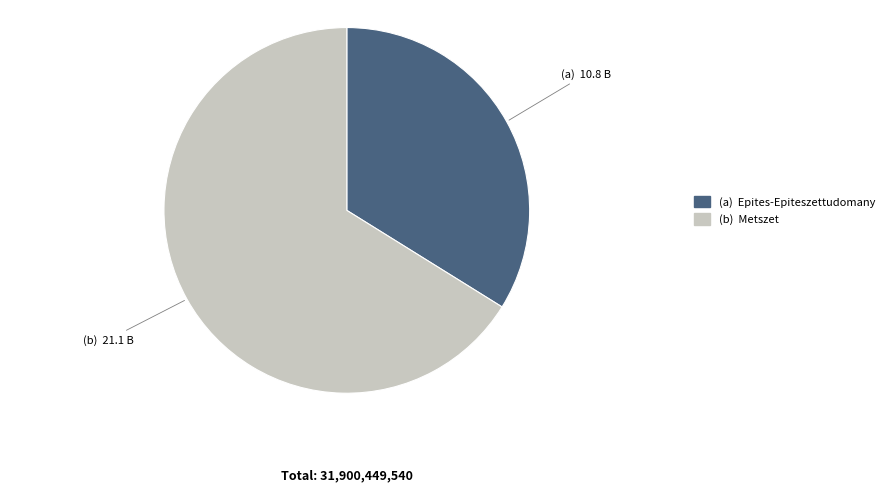

Is there a majority slice in this chart?

Yes